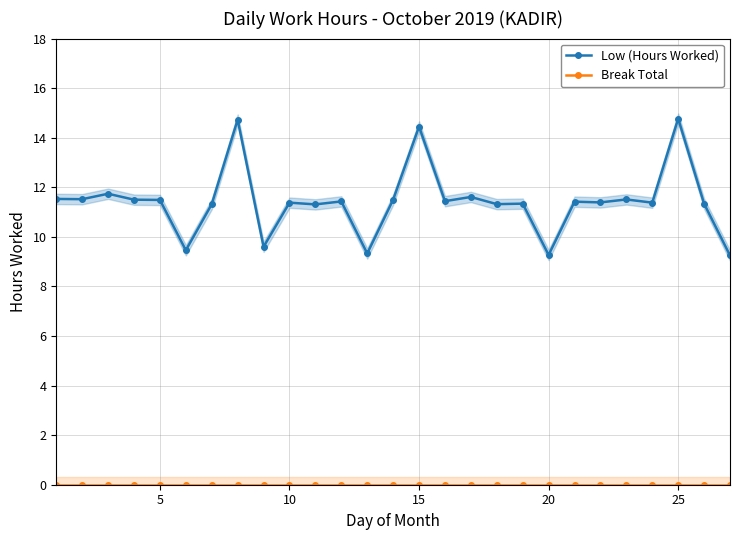

True or false: Break Total has more than 1 interior local peaks.

False